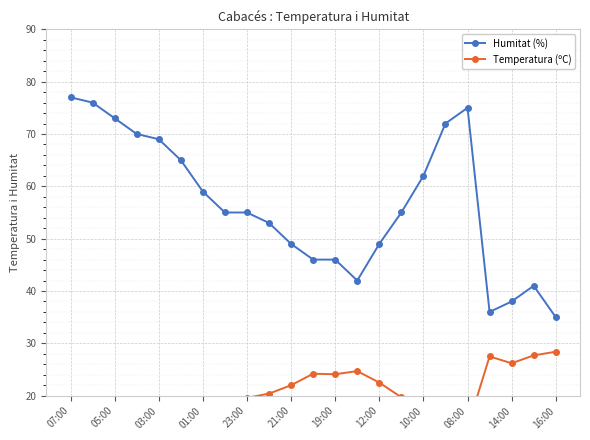

Reading right to left, transcribe all the data shown in this chart.

Humitat (%): 35.0	41.0	38.0	36.0	75.0	72.0	62.0	55.0	49.0	42.0	46.0	46.0	49.0	53.0	55.0	55.0	59.0	65.0	69.0	70.0	73.0	76.0	77.0
Temperatura (ºC): 28.4	27.7	26.2	27.5	13.9	14.9	17.8	19.7	22.5	24.7	24.1	24.2	22.0	20.4	19.6	19.4	18.3	17.8	16.2	15.2	14.4	13.3	13.2